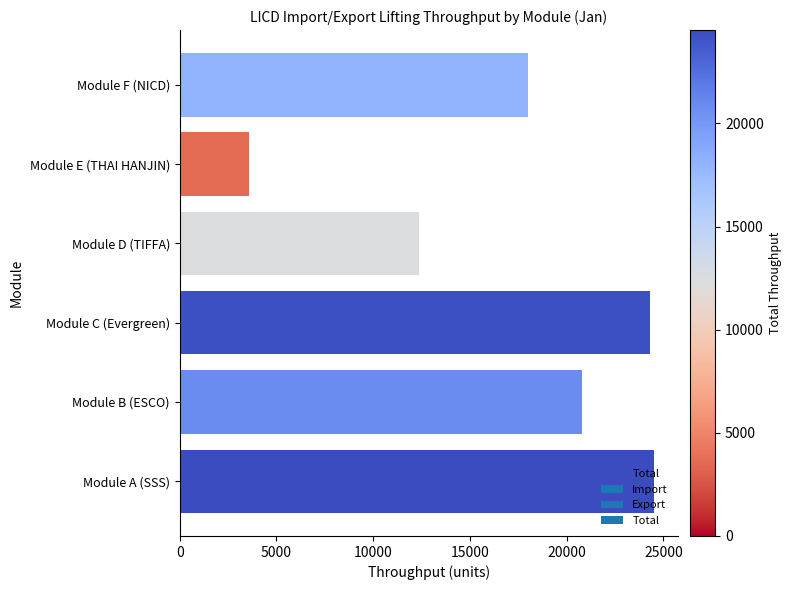

How many values are below 20805?

3